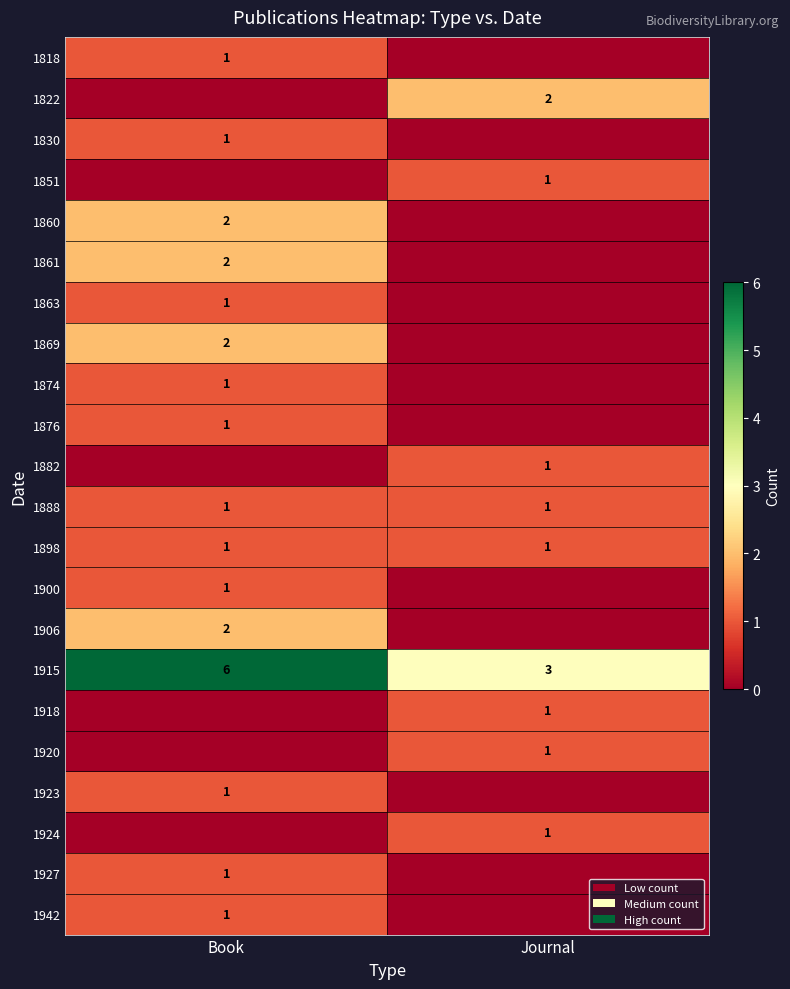

List the labels in order of 1915 value, largest first.

Book, Journal